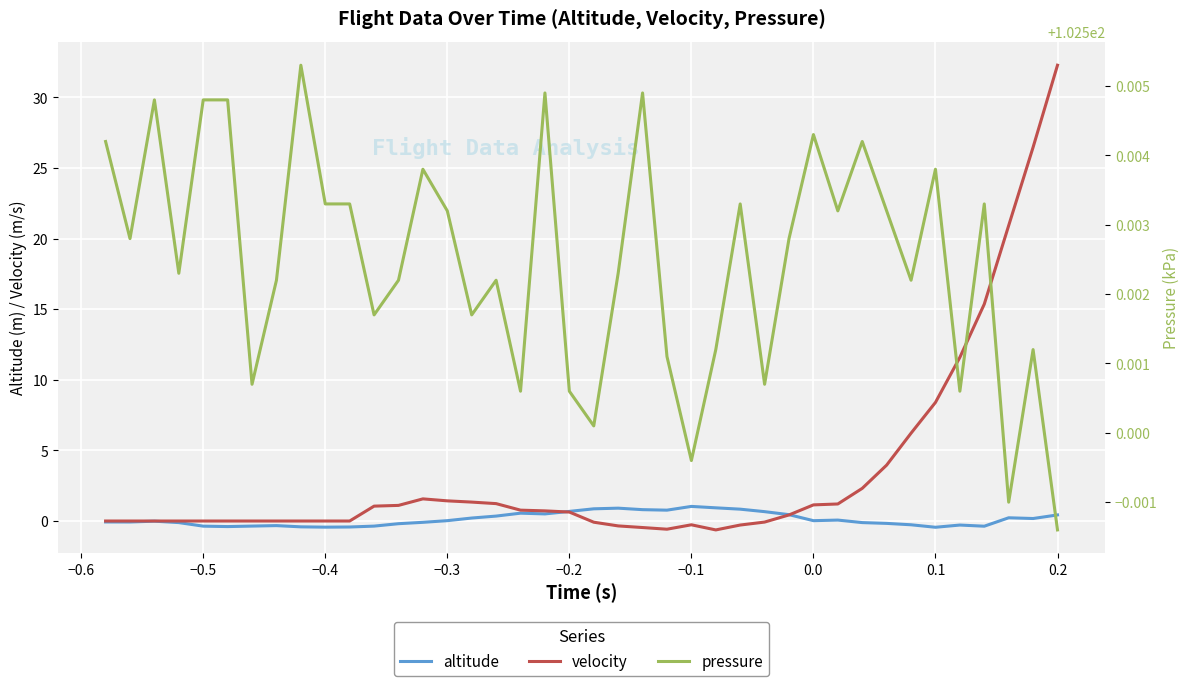

What is the lowest value of the pressure series?

102.5